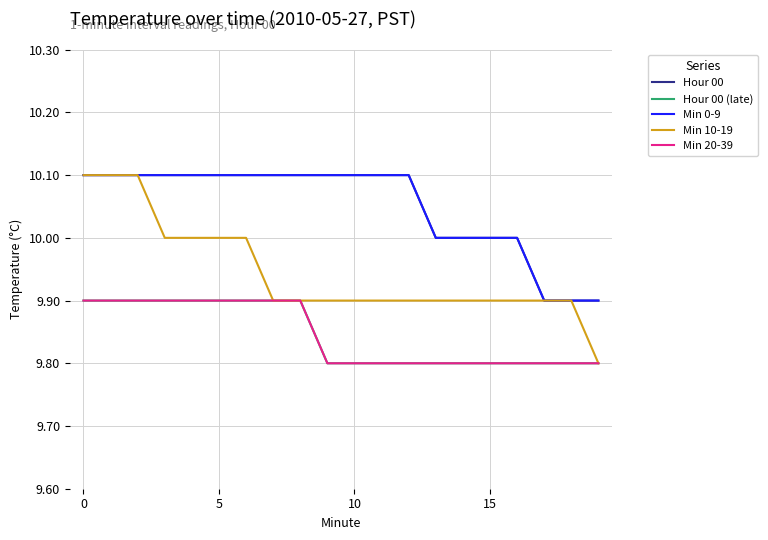

Does the chart display data point markers on the line(s)?

No